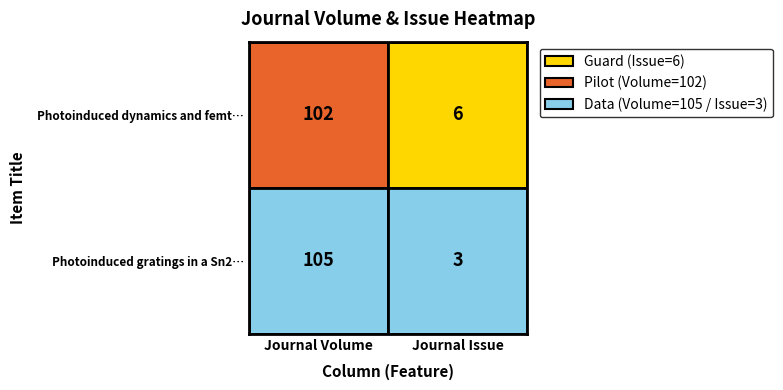

What is the maximum value for Photoinduced gratings in a Sn2P2S6 ferr…?

105